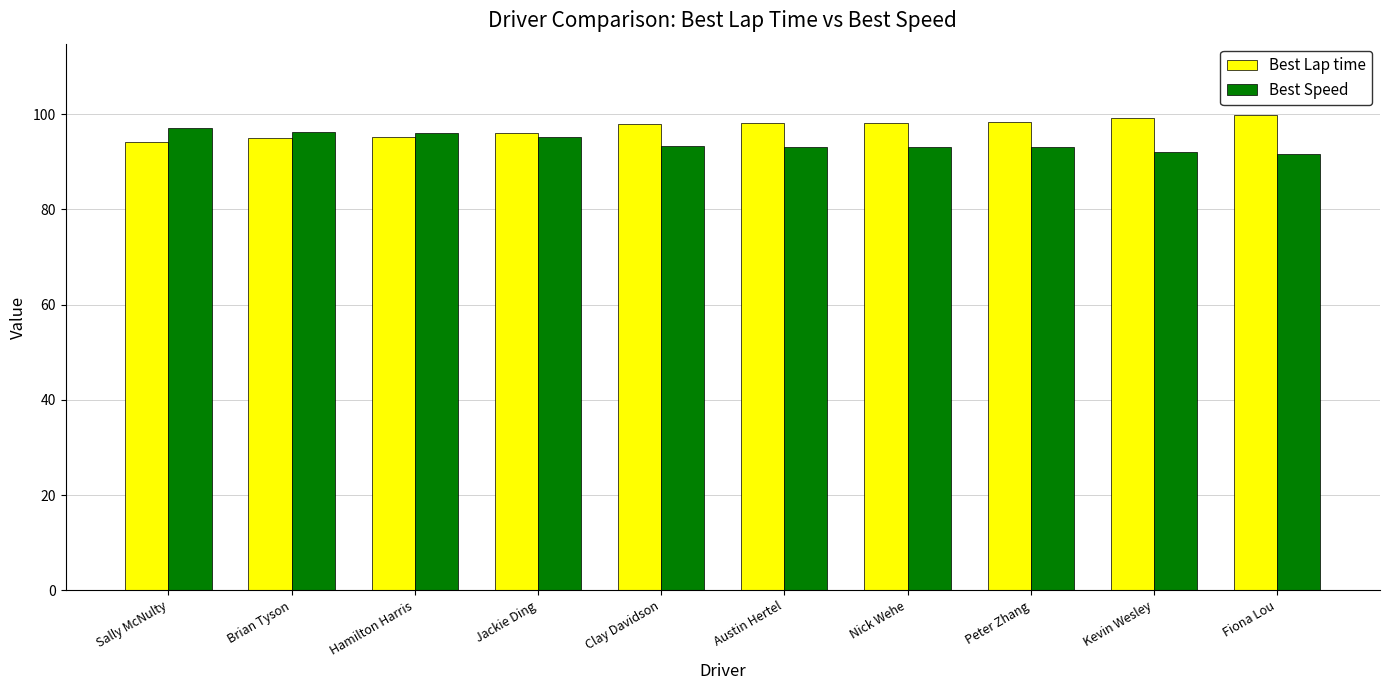

How many categories are shown in the chart?

10